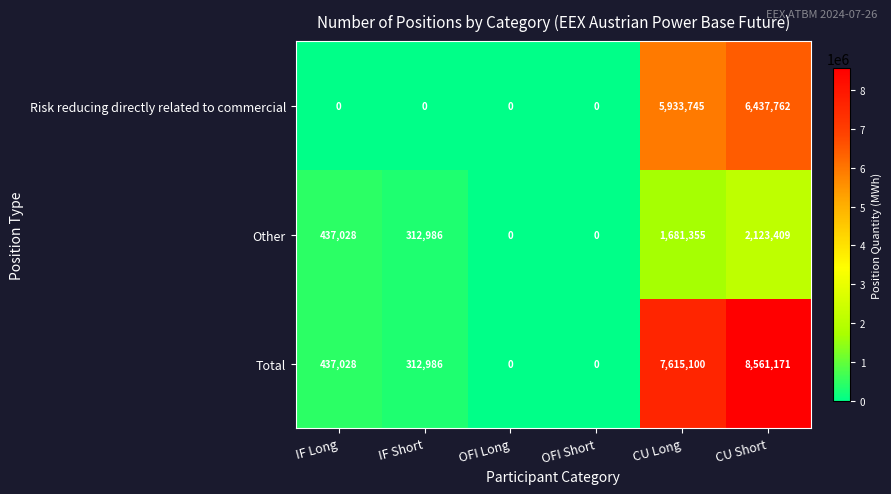

At how many categories does at least one series exceed 8504332?

1